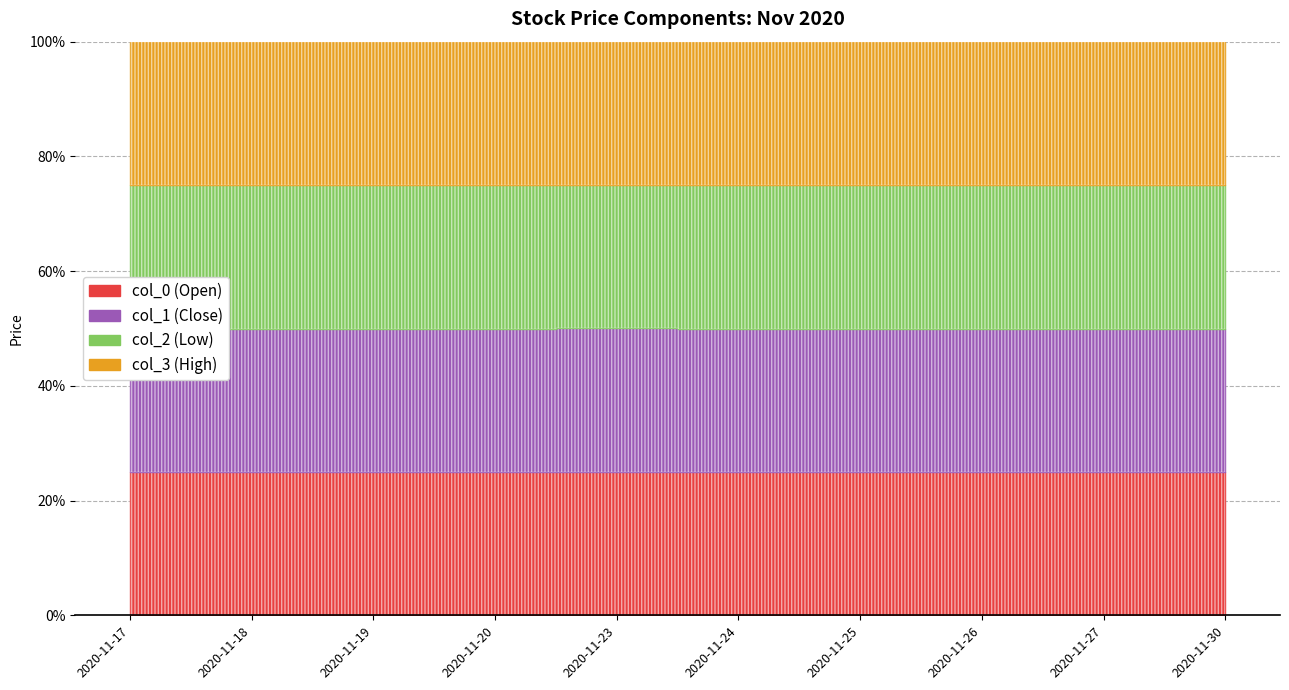

Reading left to right, what are all the values shown in this chart?

col_0: 16911.9	16829.5	16883.2	16882.4	16775.3	16876.3	16823.0	16733.8	16698.3	16761.5
col_1: 16903.8	16836.0	16879.2	16880.4	16831.1	16862.3	16882.1	16761.9	16678.5	16761.5
col_2: 16938.2	16855.6	16870.6	16877.4	16785.2	16819.8	16831.0	16735.8	16700.3	16779.4
col_3: 16934.1	16850.2	16897.3	16904.5	16839.0	16807.8	16896.1	16779.8	16692.4	16771.5